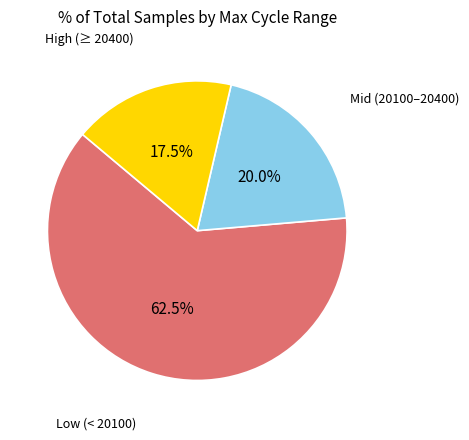

Is there any slice that represents more than half of the pie?

Yes